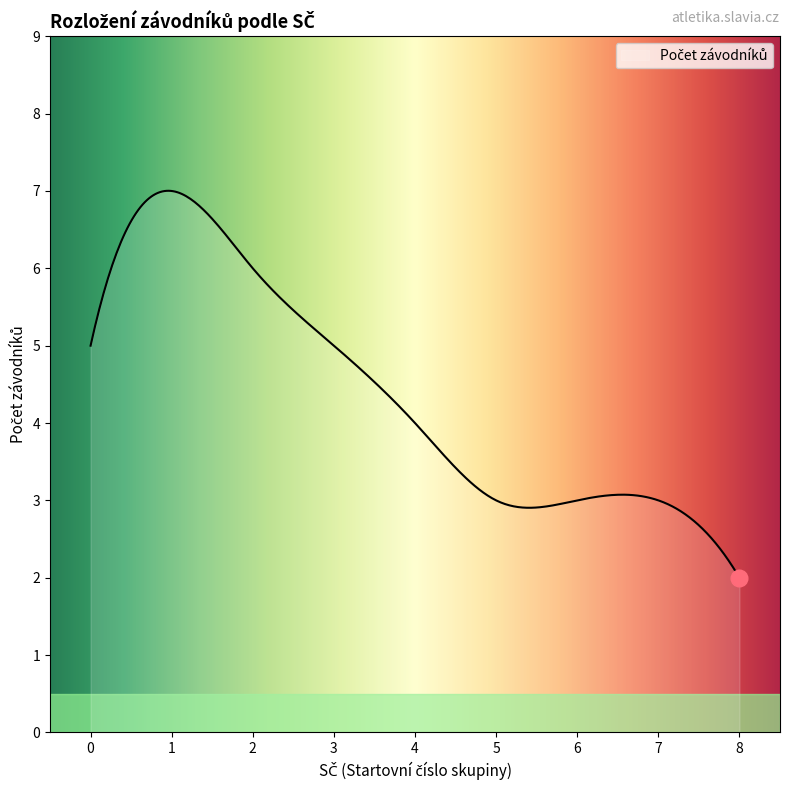

What is the difference between the maximum and minimum values?

5.0